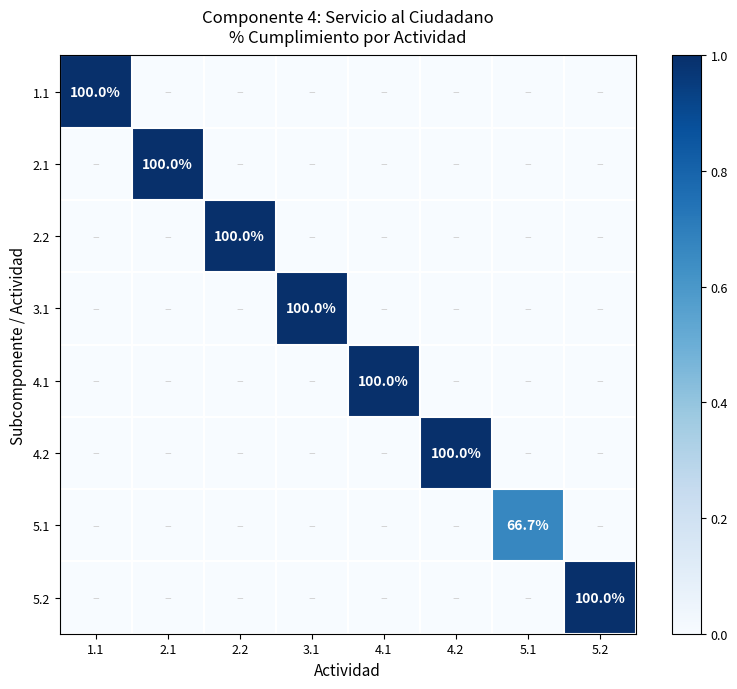

Where is 4.2 nearest to the value 0?

1.1